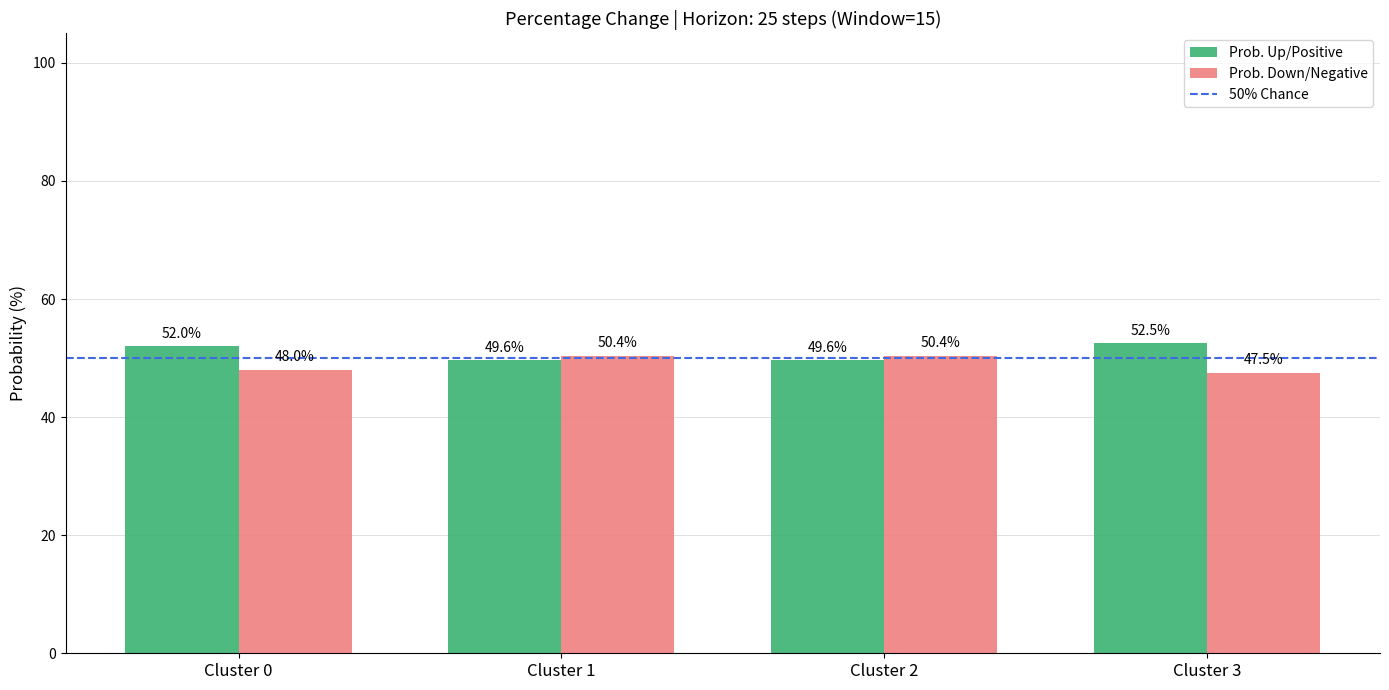

What is the sum of all Prob. Up/Positive values?

203.7